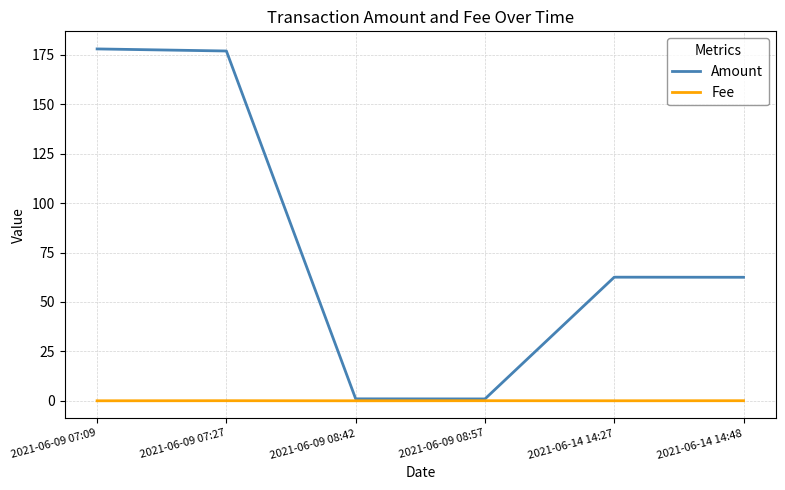

Between 2021-06-09 07:09 and 2021-06-09 08:42, which series saw the biggest shift?

Amount